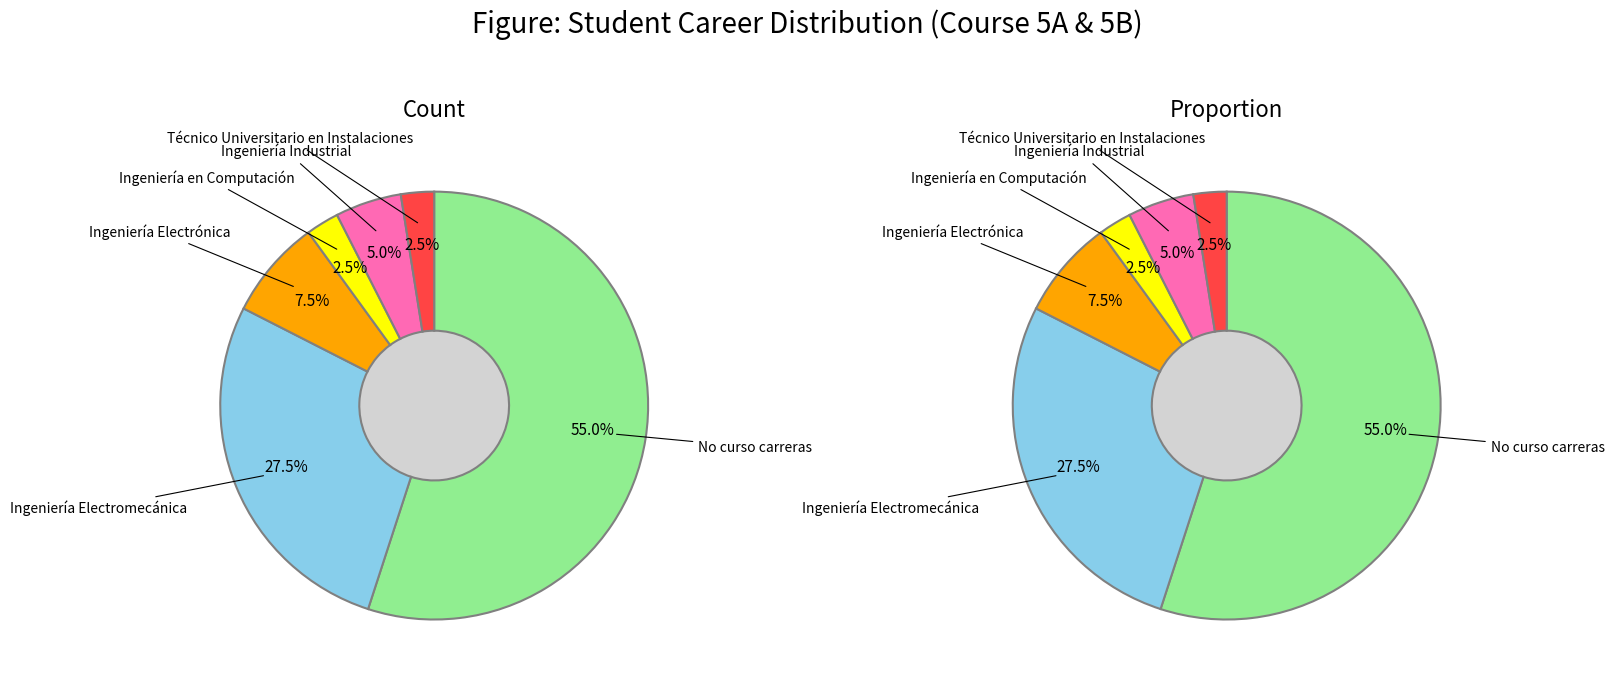

Which category accounts for the majority?

No curso carreras